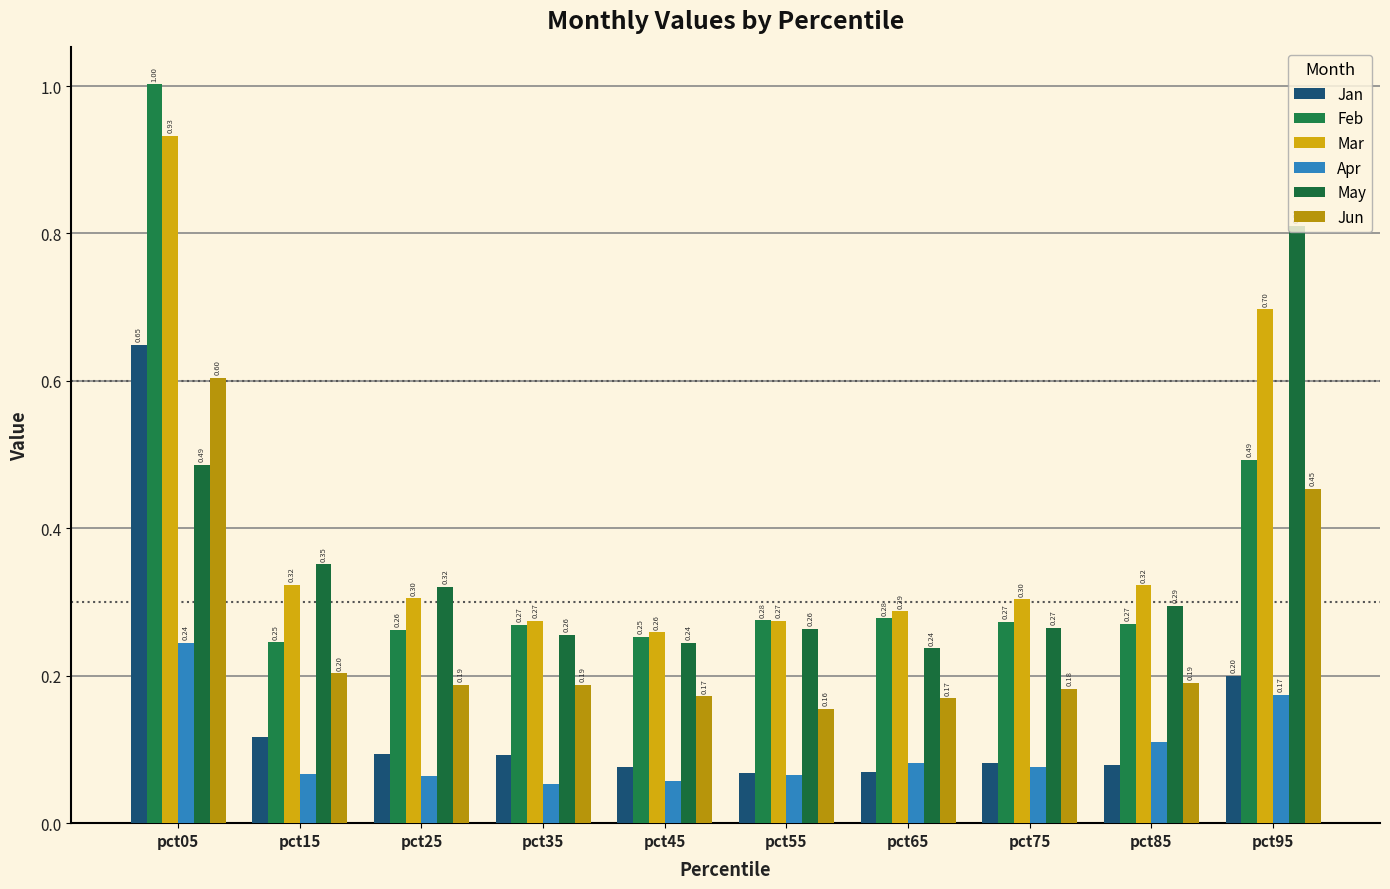

Does the chart contain stacked bars?

No